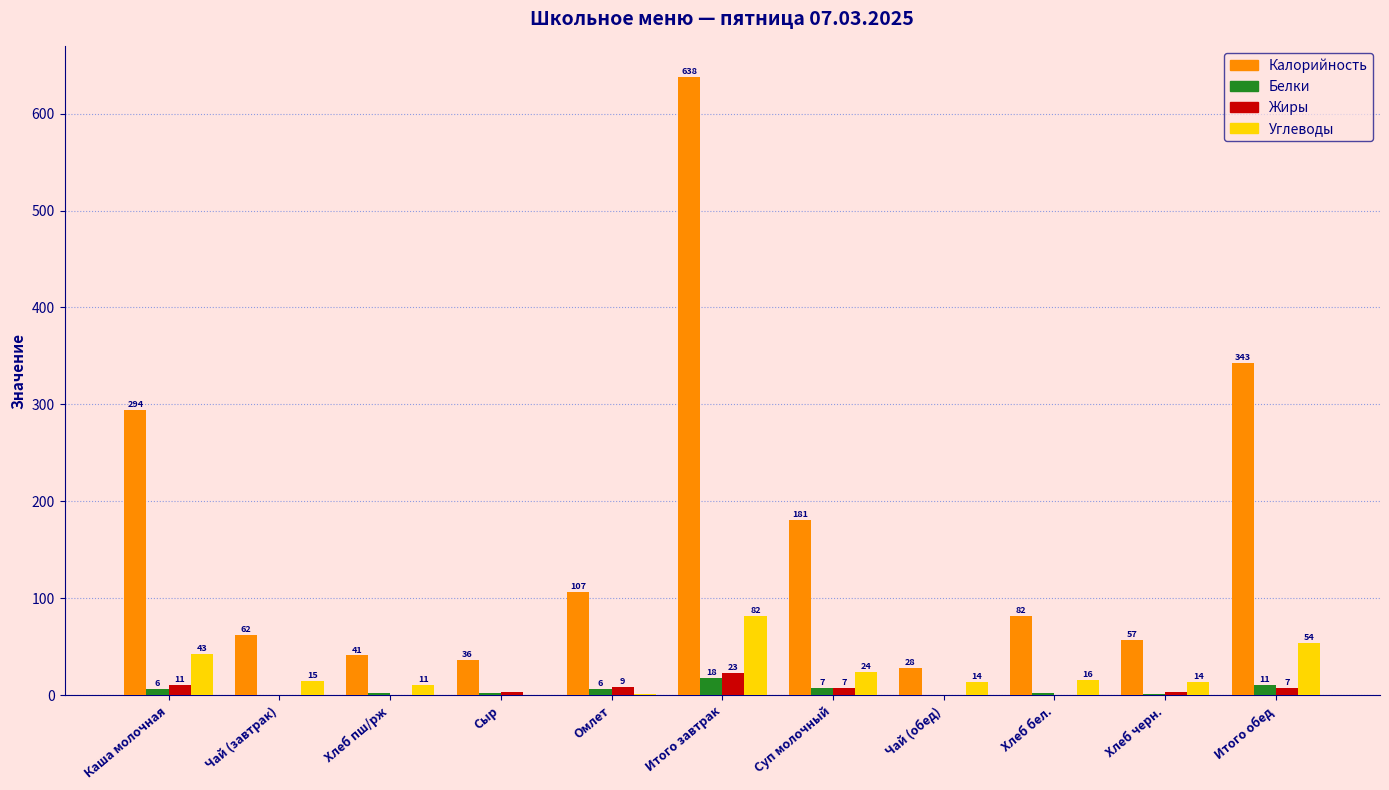

How many distinct data groups are displayed?

4